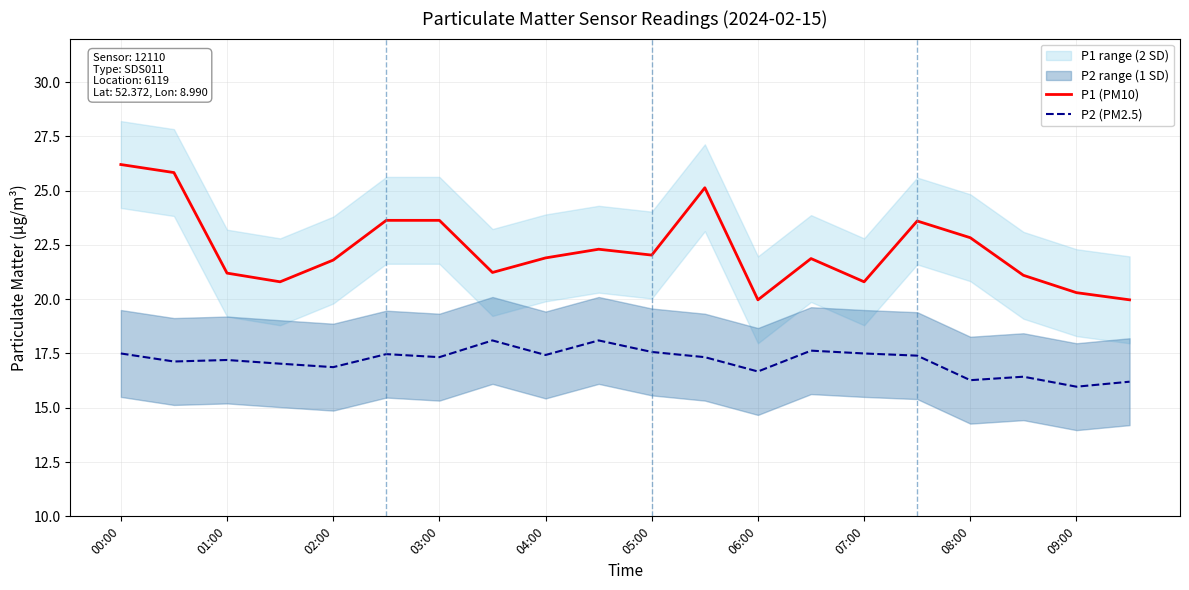

How many lines are shown in the chart?

2